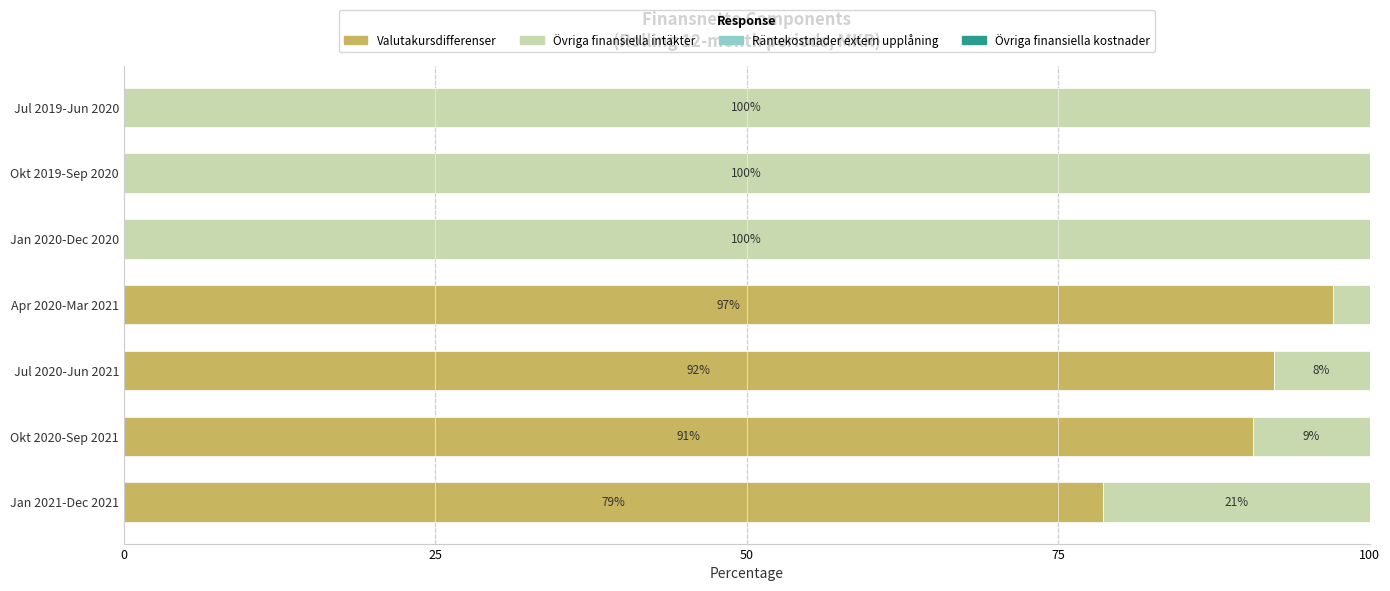

What is the total value across all series at Jul 2019-Jun 2020?

100.0